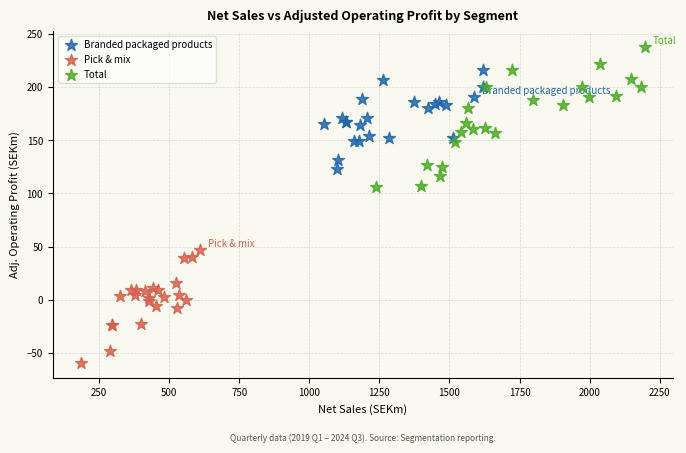

What are all the series names shown in the legend?

Branded packaged products, Pick & mix, Total